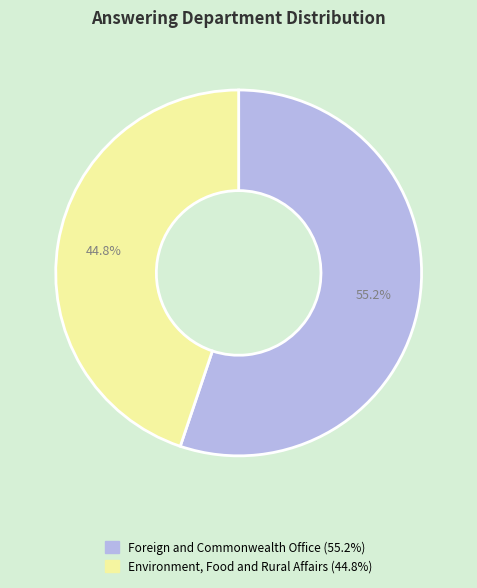

Is it true that Foreign and Commonwealth Office is 70% of the pie?

False